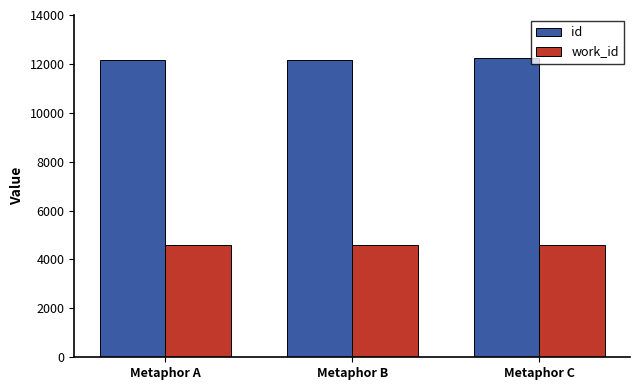

List the series in order of their overall mean, highest first.

id, work_id